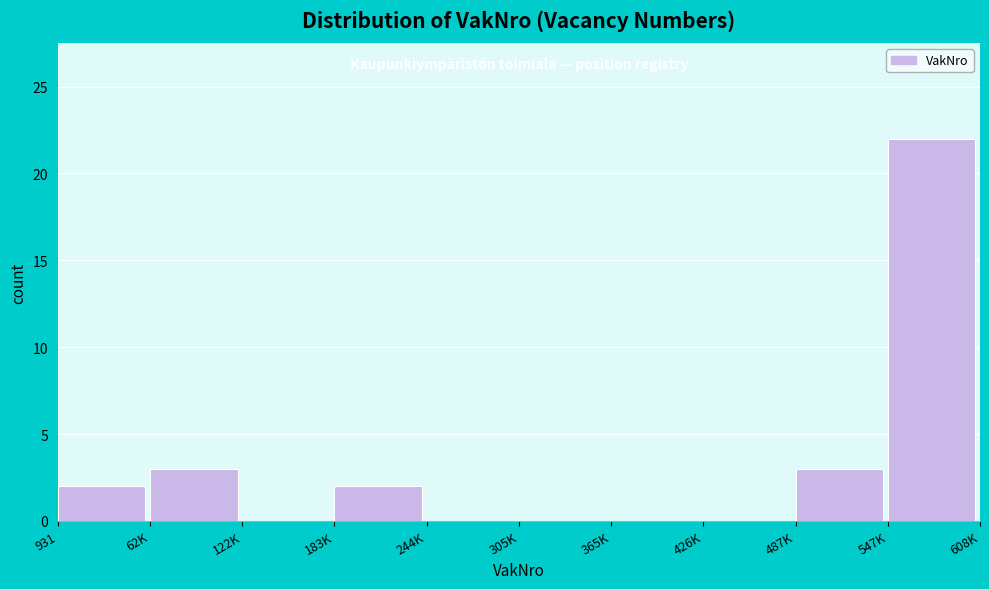

Reading left to right, what are all the values shown in this chart?

931=2	62K=3	122K=0	183K=2	244K=0	305K=0	365K=0	426K=0	487K=3	547K=22